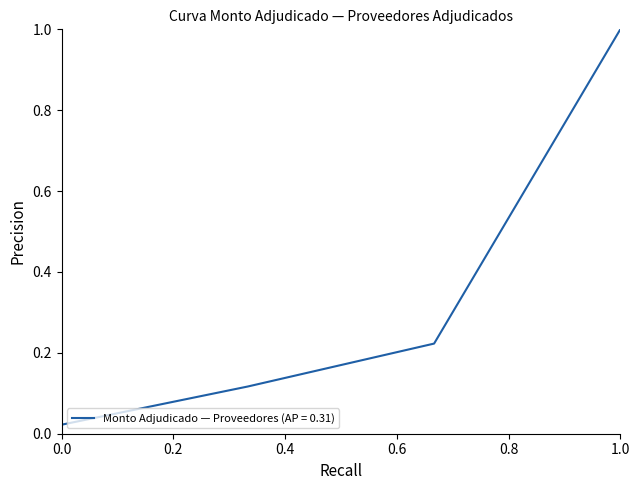

What is the average value?

0.3